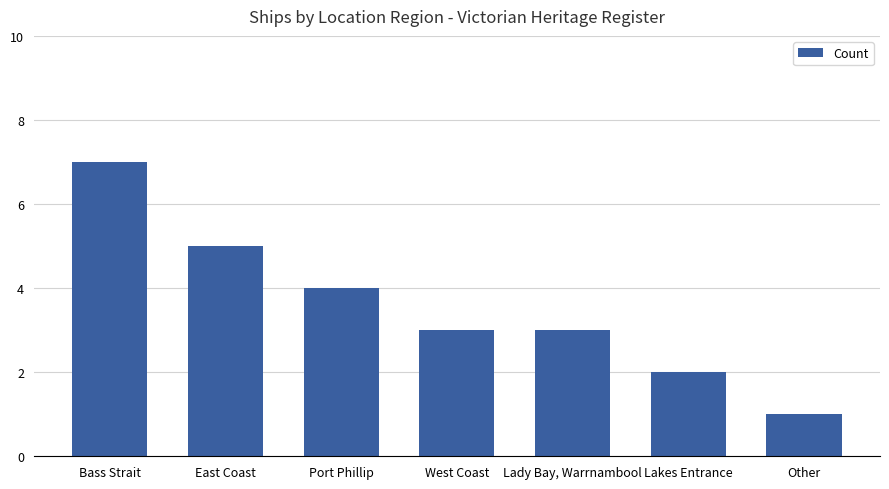

How many categories are shown in the chart?

7